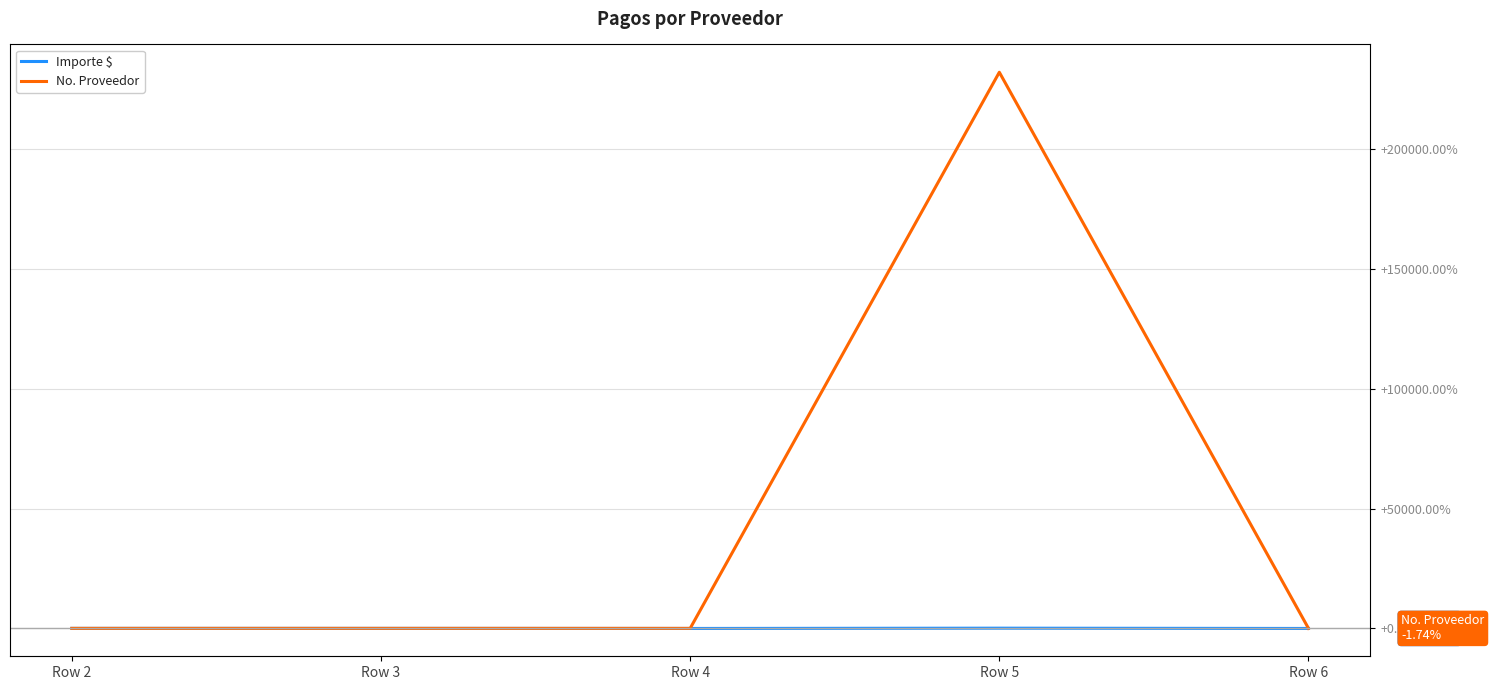

Reading left to right, list all the values displayed in this chart.

Importe $: 0.0	0.0	-37.5	83.2	-37.5
No. Proveedor: 0.0	0.0	-2.7	232088.3	-1.7